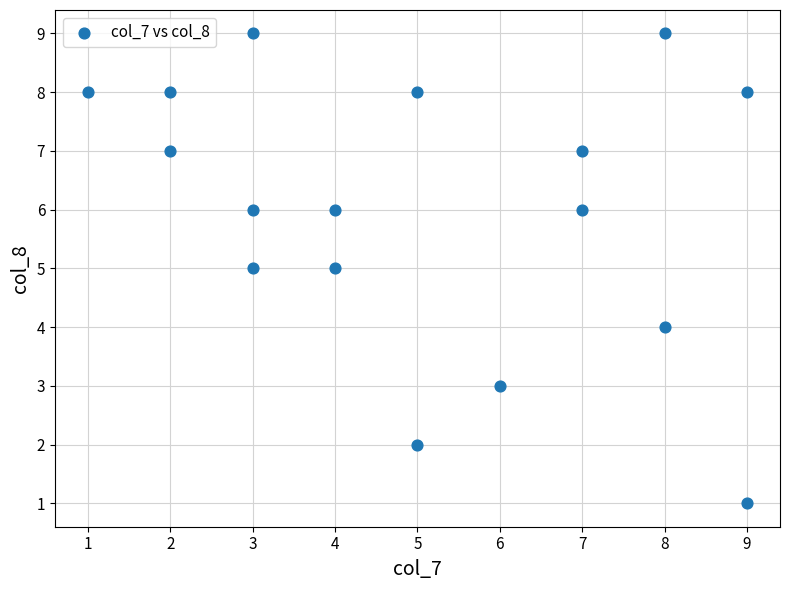

What is the range of Y values (max minus min)?

8